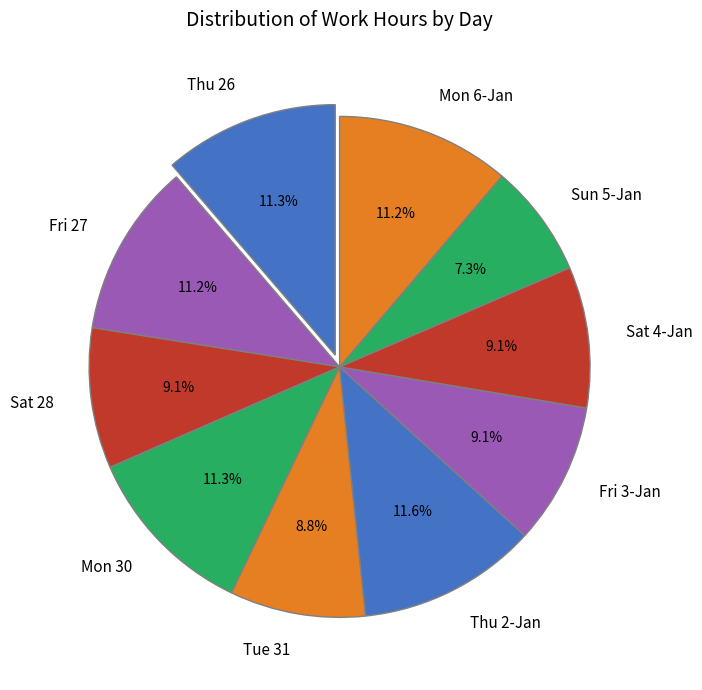

To the nearest percent, what is the average slice percentage?

10%